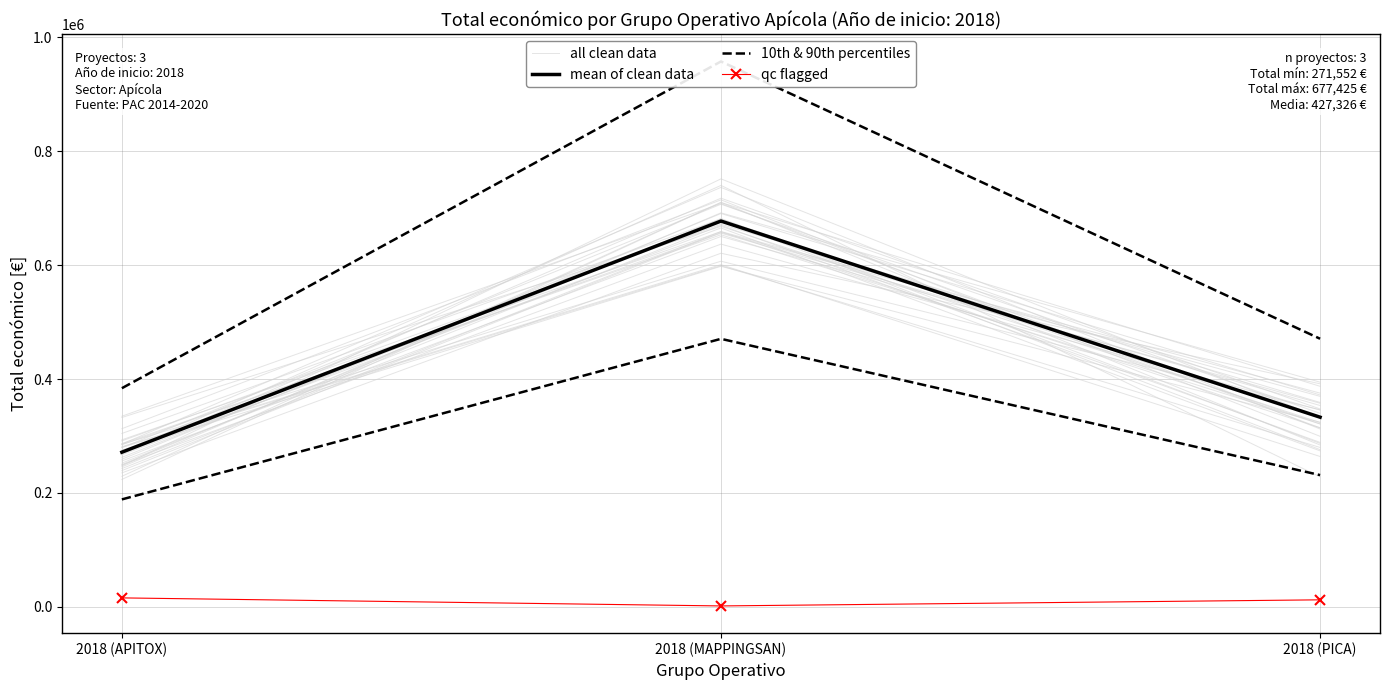

Which series changed the most between 2018 (APITOX) and 2018 (PICA)?

all clean data